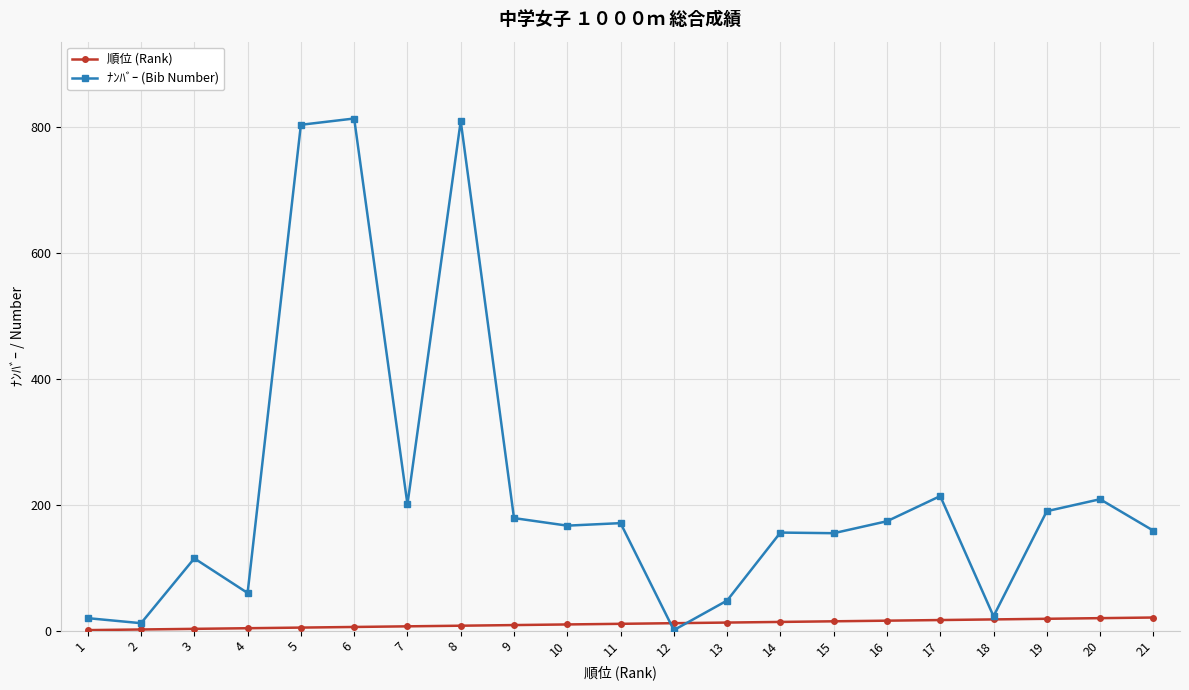

Rank the series by their average value, from highest to lowest.

ﾅﾝﾊﾞｰ (Bib Number), 順位 (Rank)